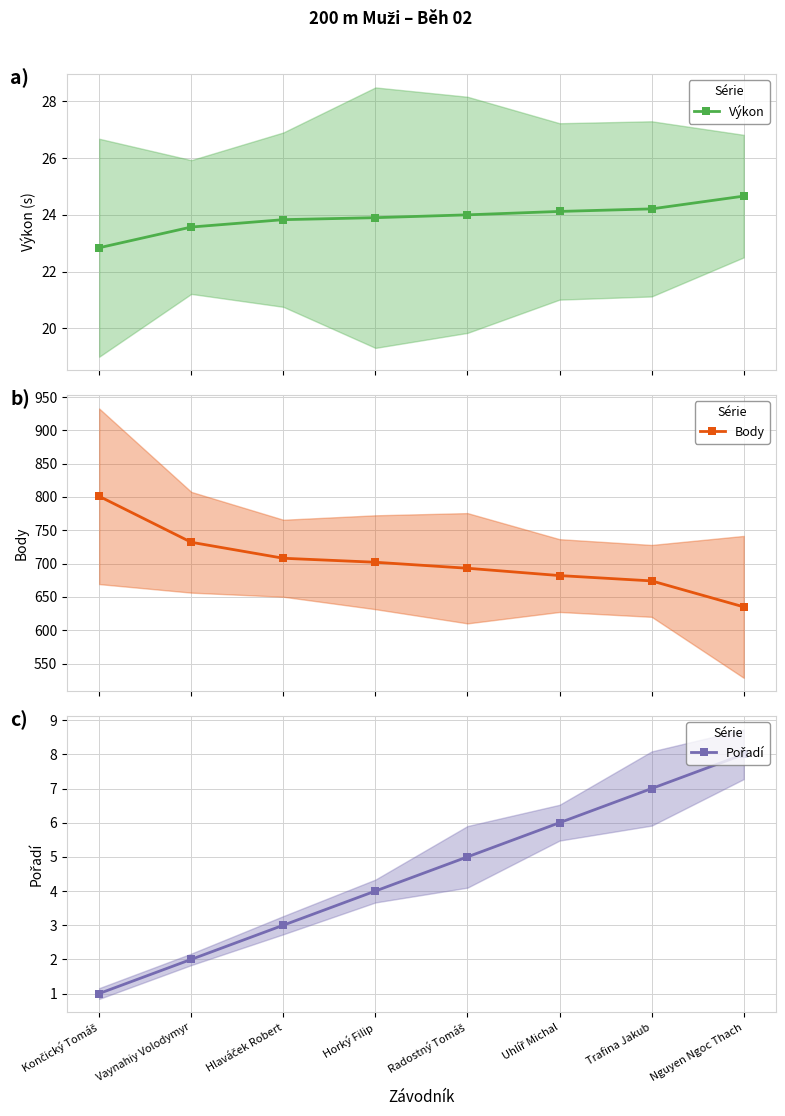

Reading left to right, what are all the values shown in this chart?

Výkon: Končický Tomáš=22.8	Vaynahiy Volodymyr=23.6	Hlaváček Robert=23.8	Horký Filip=23.9	Radostný Tomáš=24.0	Uhlíř Michal=24.1	Trafina Jakub=24.2	Nguyen Ngoc Thach=24.7
Body: Končický Tomáš=801.0	Vaynahiy Volodymyr=732.0	Hlaváček Robert=708.0	Horký Filip=702.0	Radostný Tomáš=693.0	Uhlíř Michal=682.0	Trafina Jakub=674.0	Nguyen Ngoc Thach=635.0
Pořadí: Končický Tomáš=1.0	Vaynahiy Volodymyr=2.0	Hlaváček Robert=3.0	Horký Filip=4.0	Radostný Tomáš=5.0	Uhlíř Michal=6.0	Trafina Jakub=7.0	Nguyen Ngoc Thach=8.0